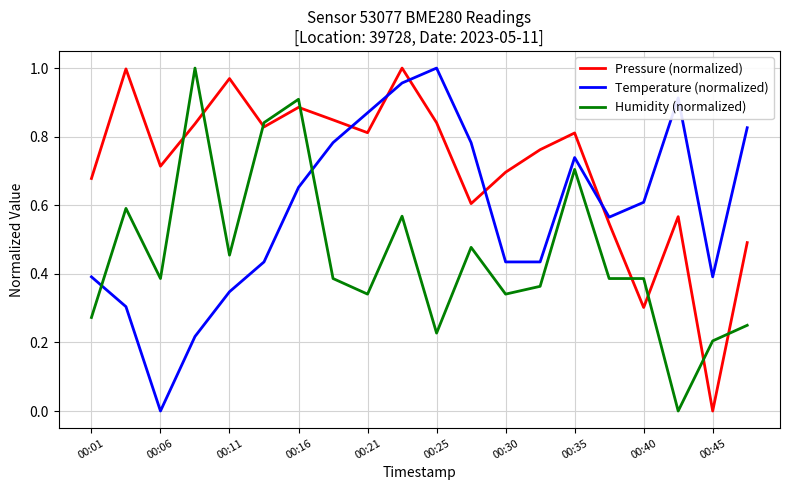

What is the sum of all Pressure (normalized) values?

14.2